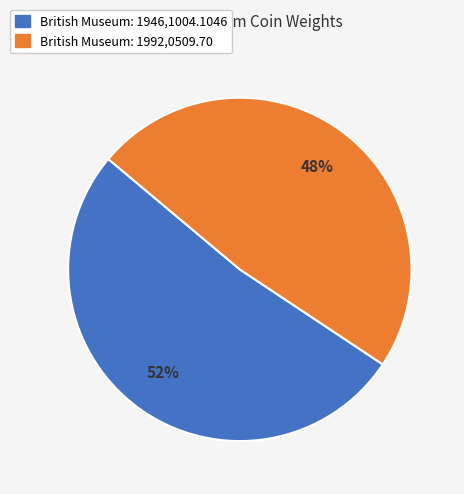

To the nearest percent, what is the difference between the largest and smallest slice percentages?

4%